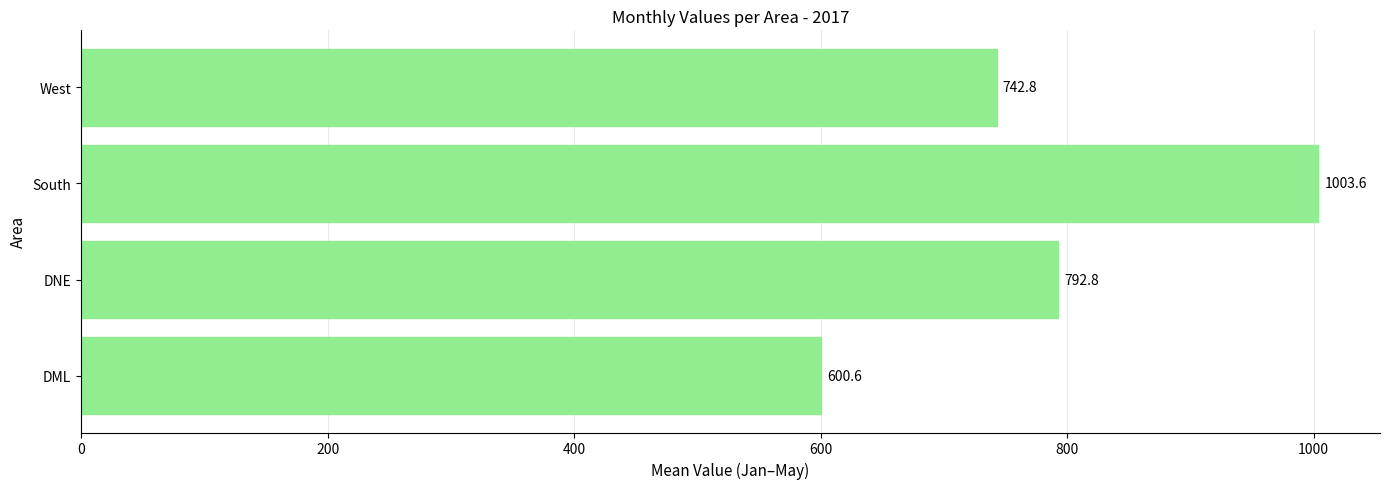

Rank the categories by value from lowest to highest.

DML, West, DNE, South